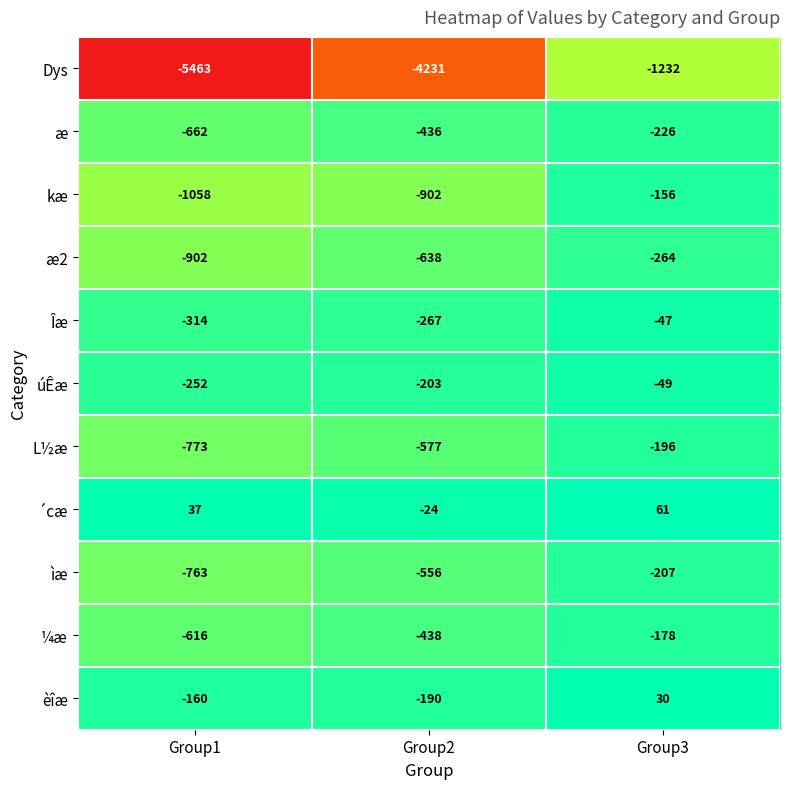

The úÊæ series shows -336 at Group2. True or false?

False